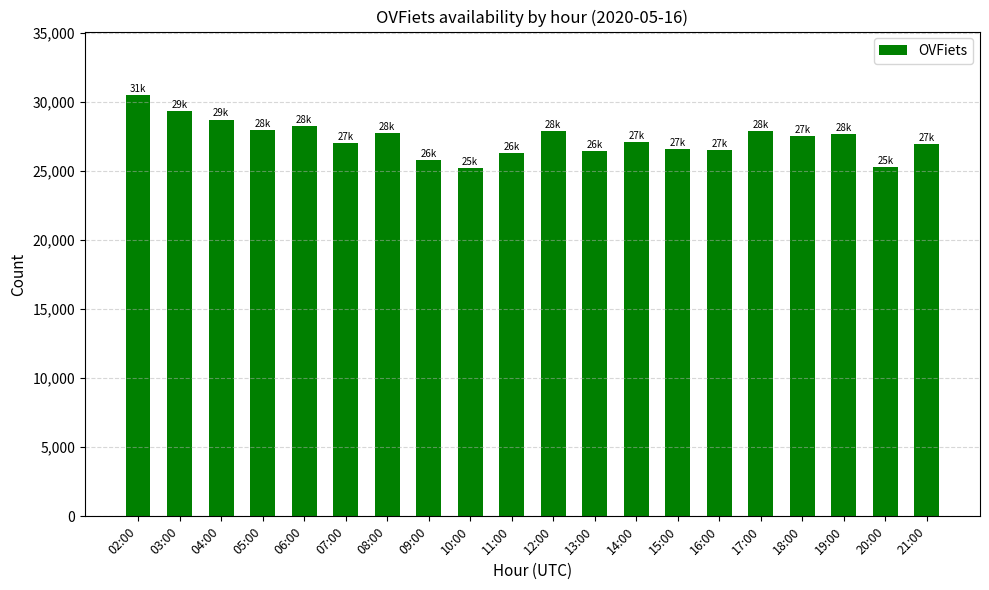

What is the smallest value displayed?

25198